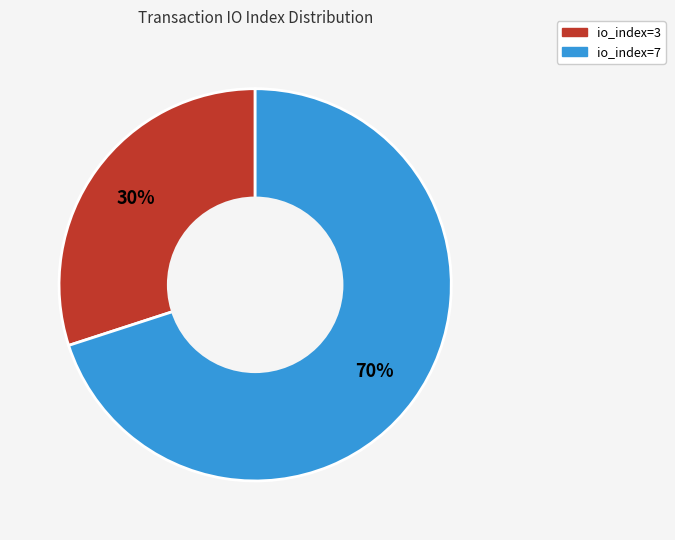

Which category accounts for the majority?

io_index=7